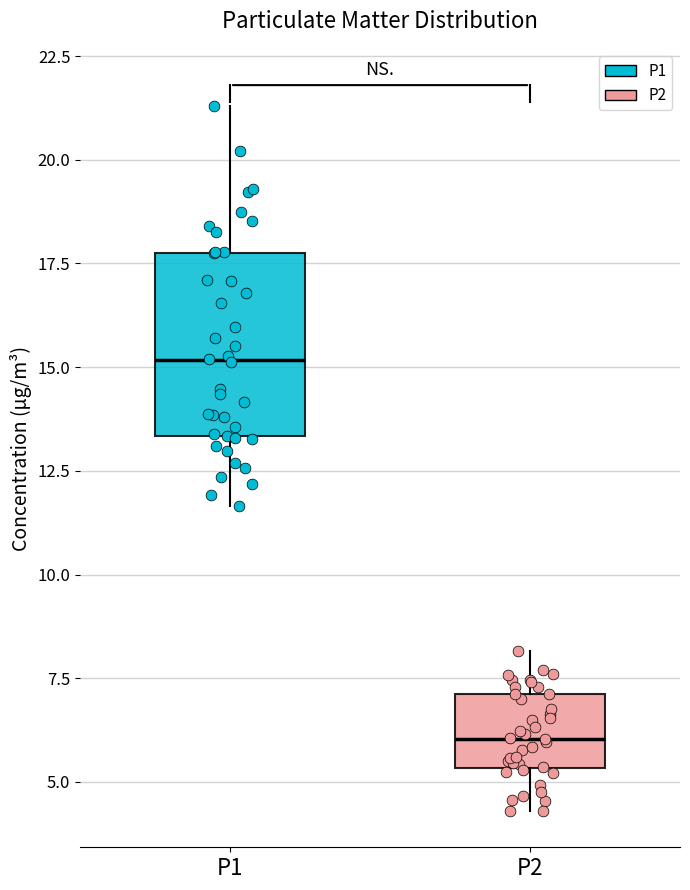

Where is the lower edge of the box for P2 on the y-axis? The values are not printed on the chart, so give them approximately, as read against the axis.

5.5